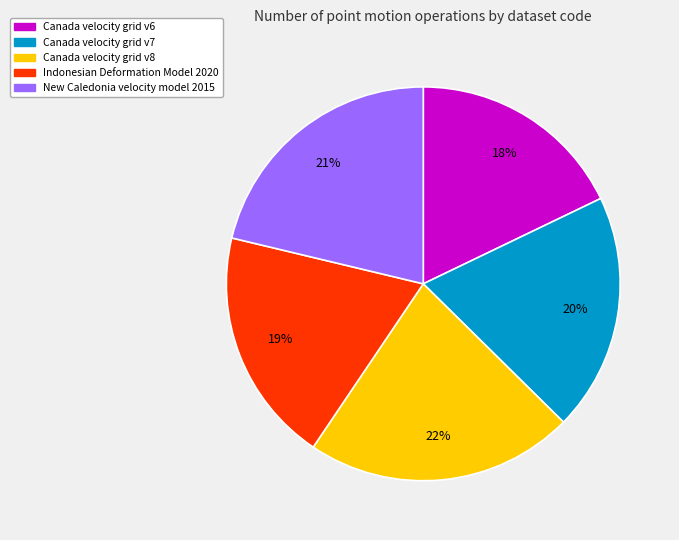

Which slice is the smallest?

Canada velocity grid v6